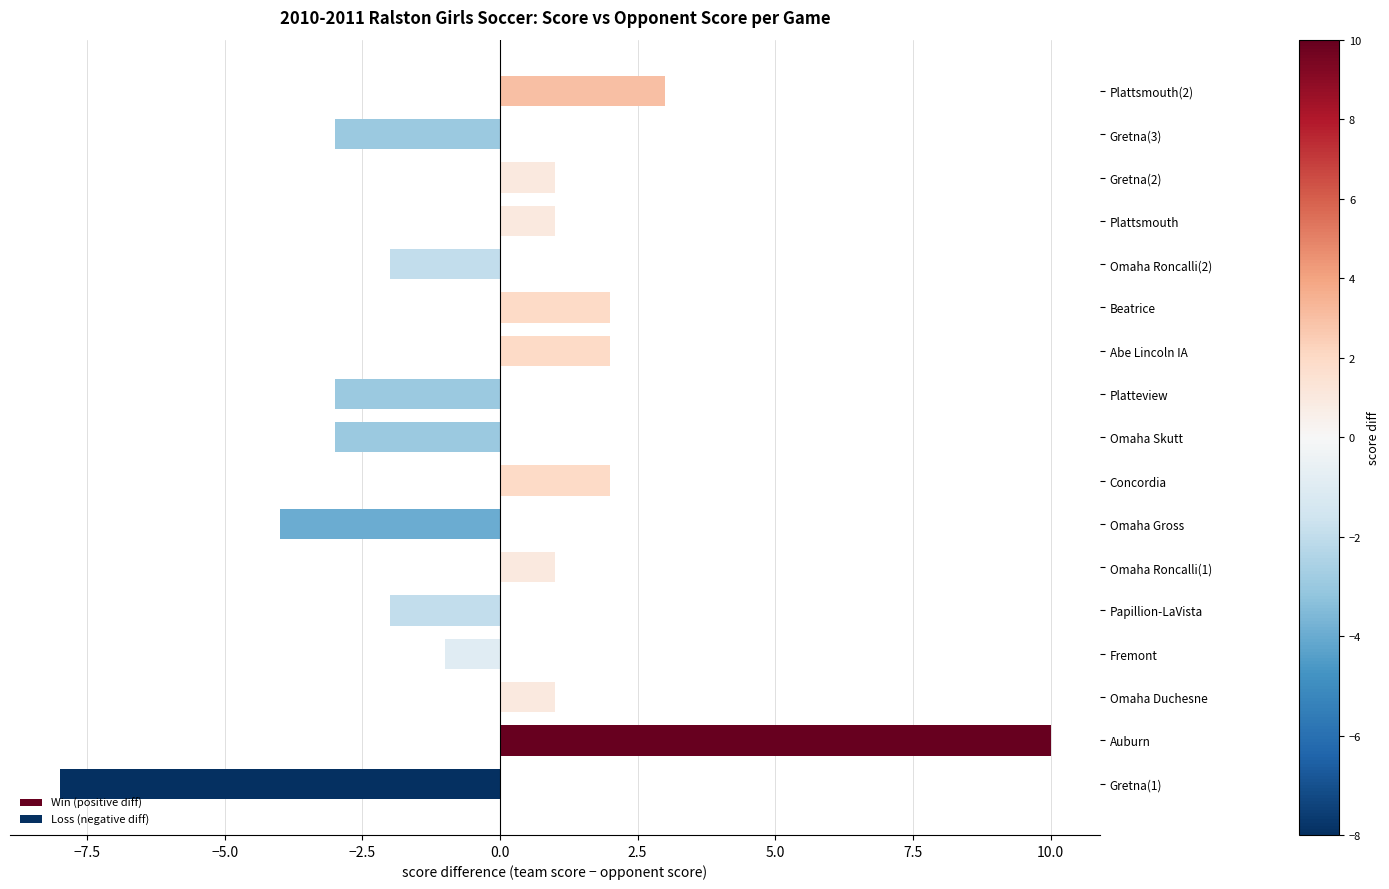

Is it true that OPP SCORE equals -4 at Auburn?

False